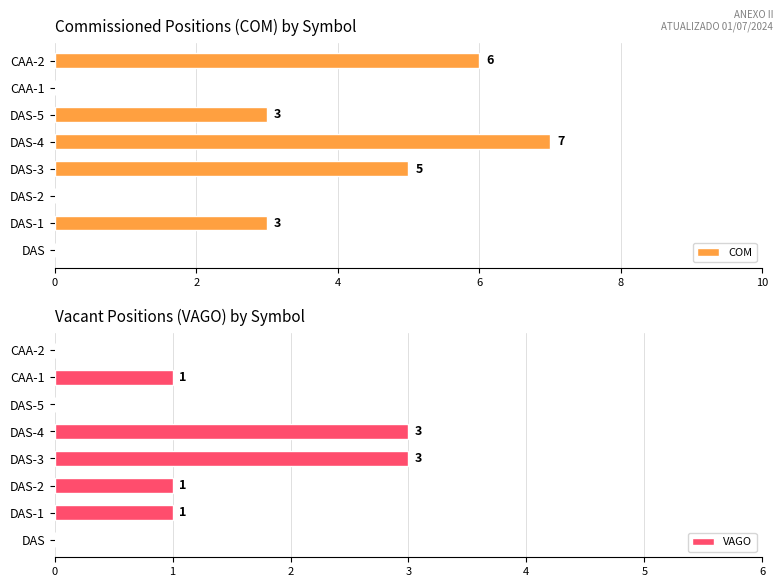

What is the difference between the second highest and minimum values in the VAGO series?

3